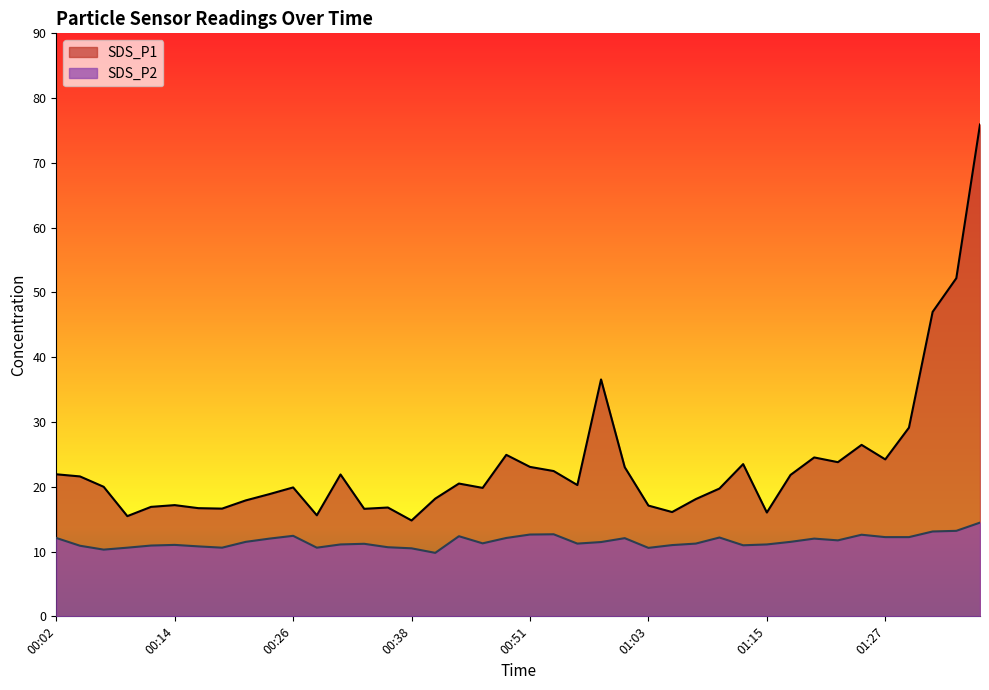

List the series in order of their peak value, lowest first.

SDS_P2, SDS_P1